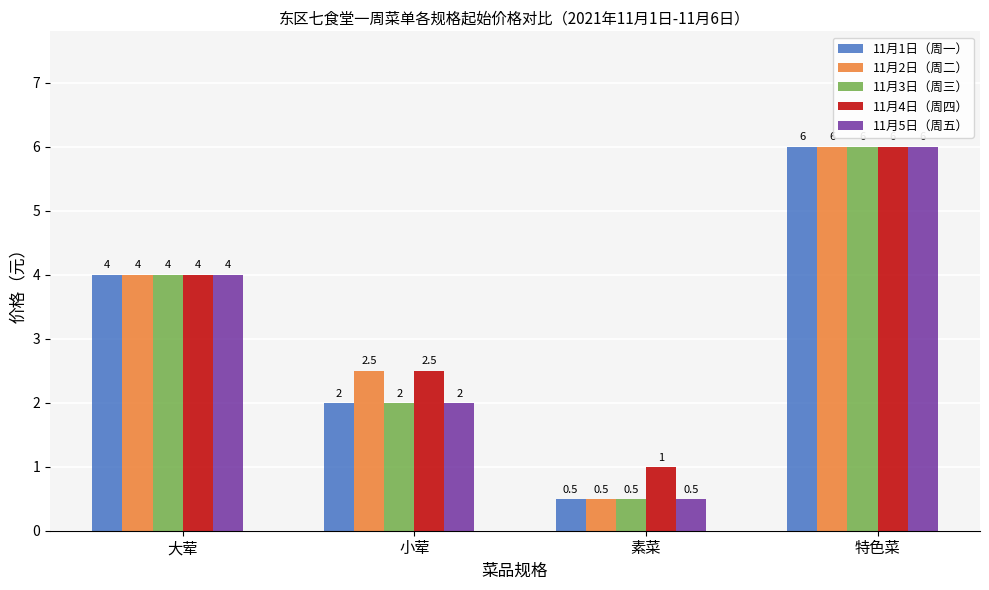

List the labels in order of 11月4日（周四） value, smallest first.

素菜, 小荤, 大荤, 特色菜